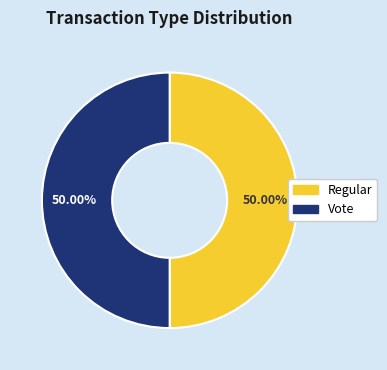

True or false: Vote accounts for 37% of the total.

False